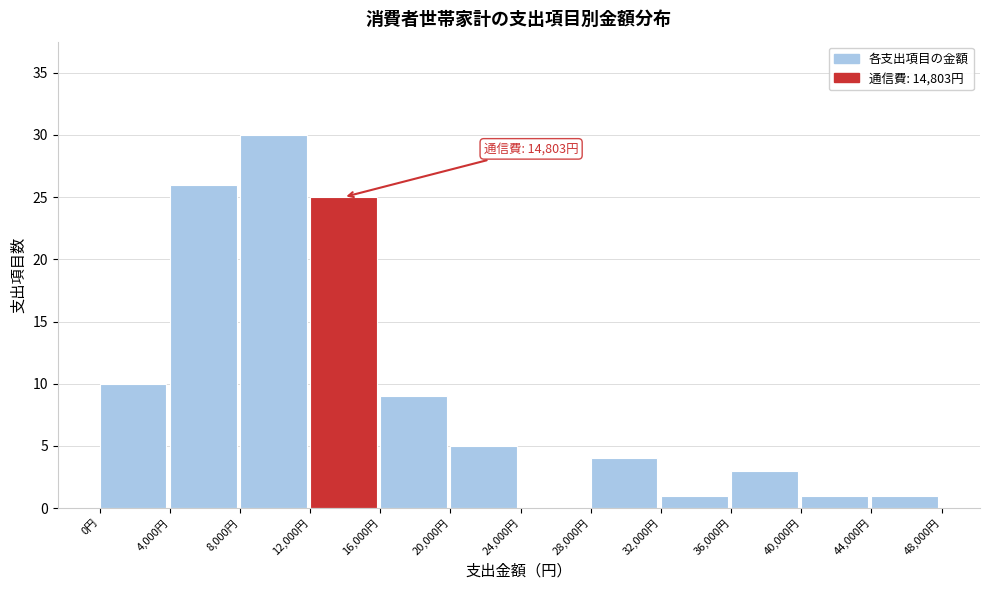

Which range on the x-axis has the tallest bar?

8000 to 12000